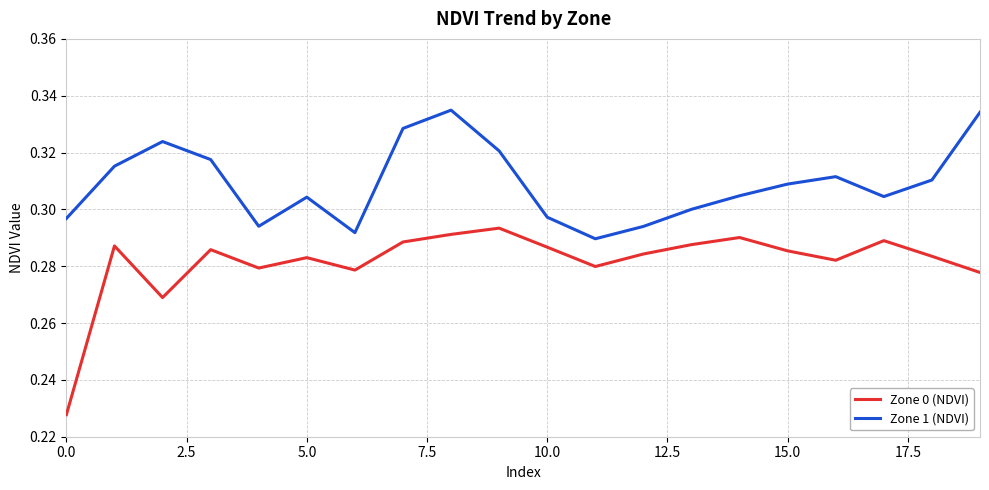

Which series has the largest range (max minus min)?

Zone 0 (NDVI)